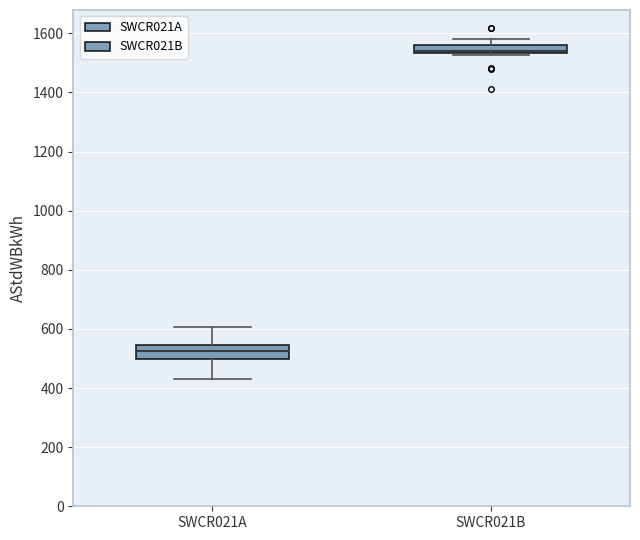

Comparing the boxes themselves (not the whiskers), which one is the tallest?

SWCR021A